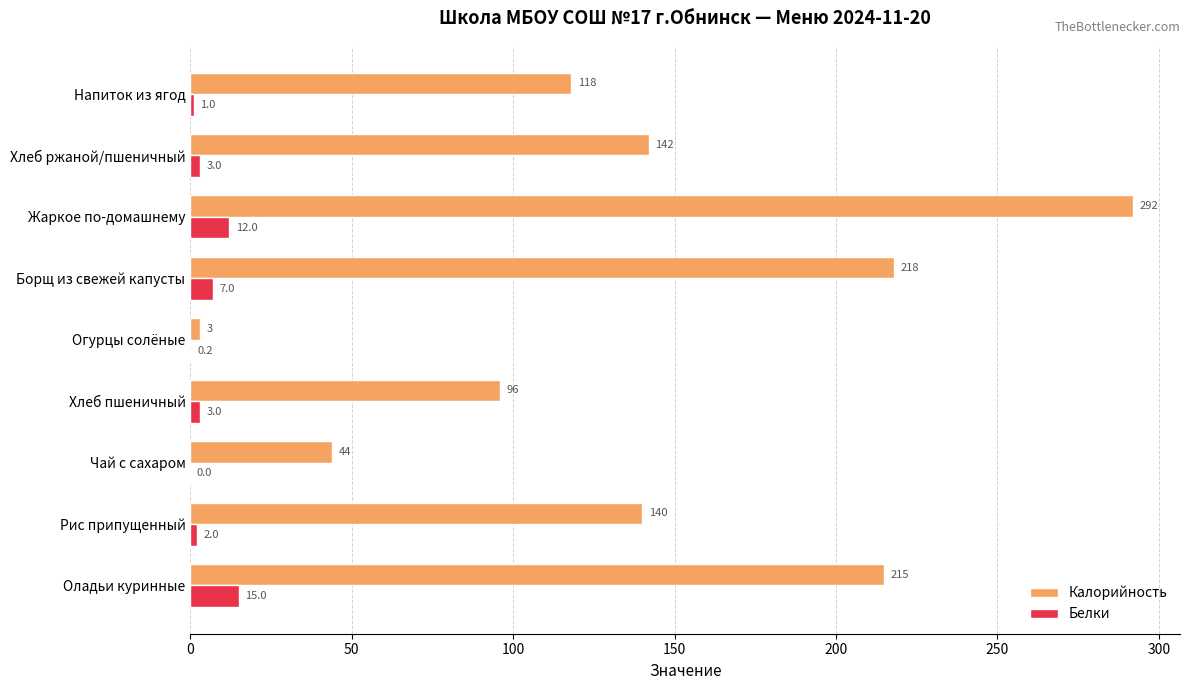

Which series changed the most between Огурцы солёные and Борщ из свежей капусты?

Калорийность